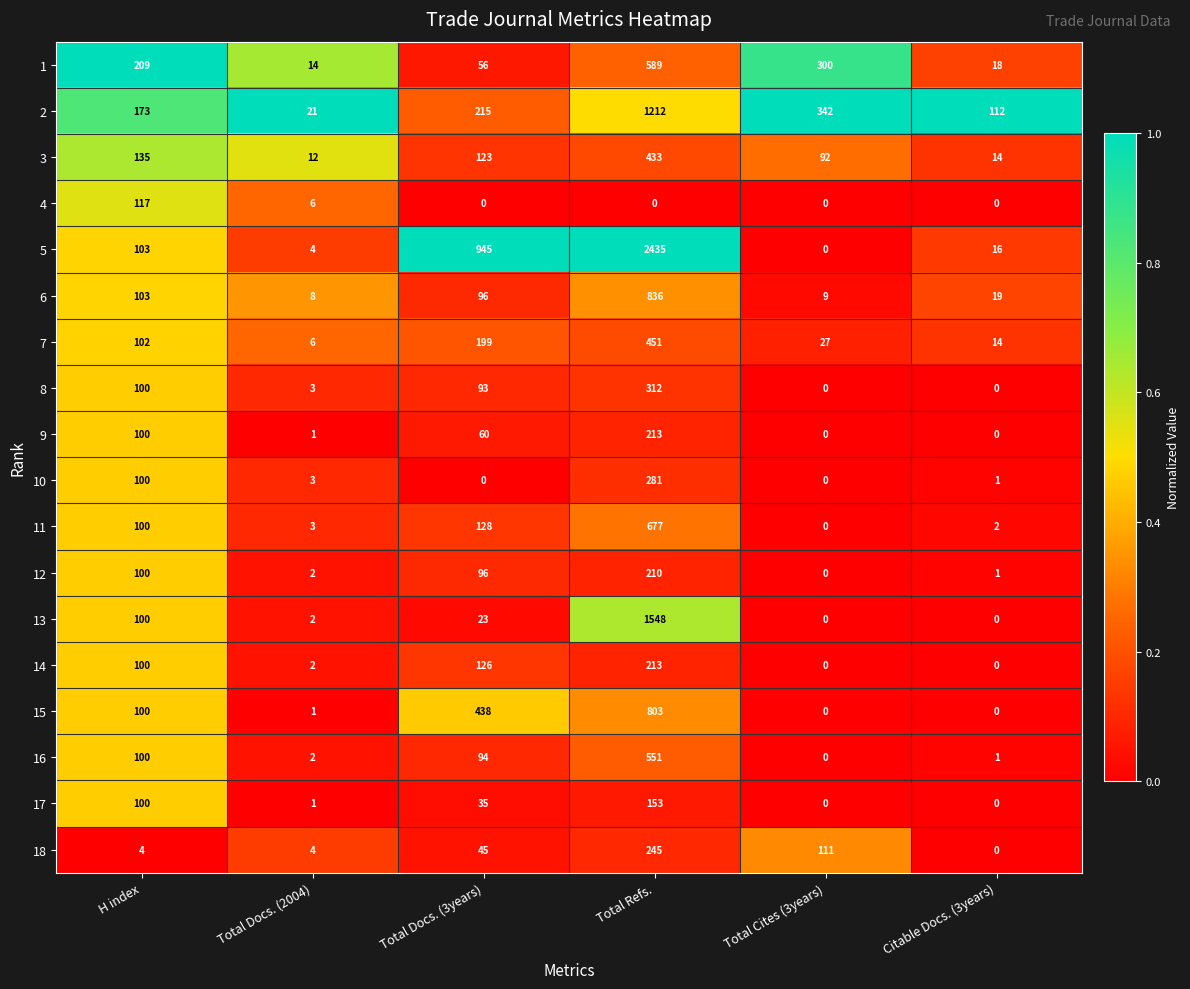

How many data points in 1 are less than 209?

3